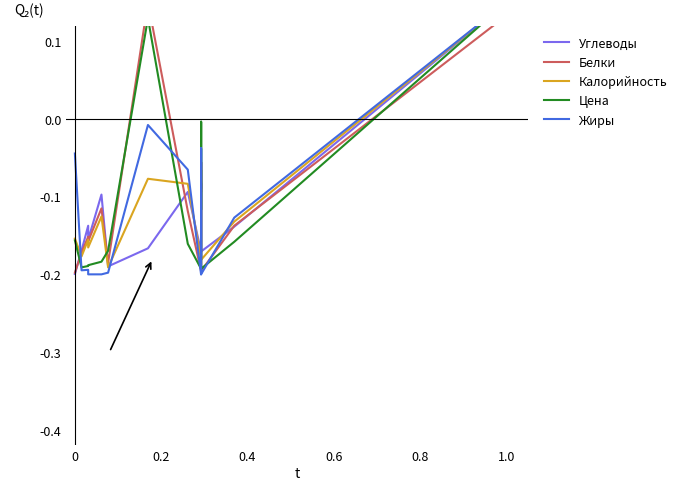

How many distinct data groups are displayed?

5